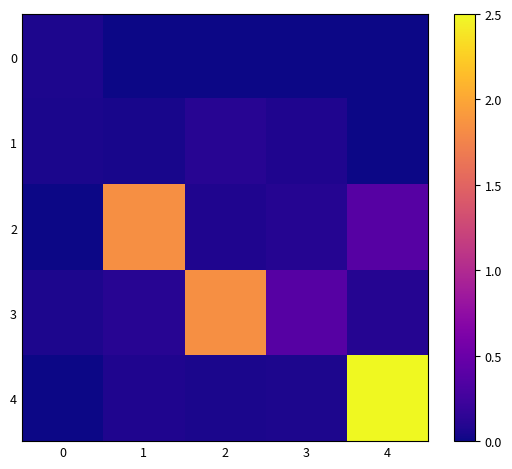

Which series has the widest spread of values?

4